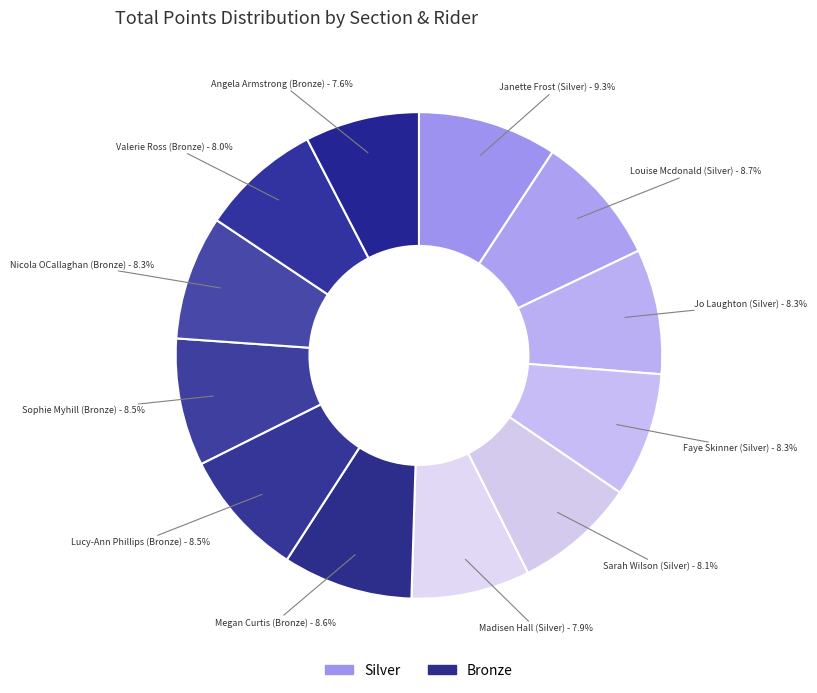

Which category has the biggest portion of the pie?

Janette Frost (Silver)